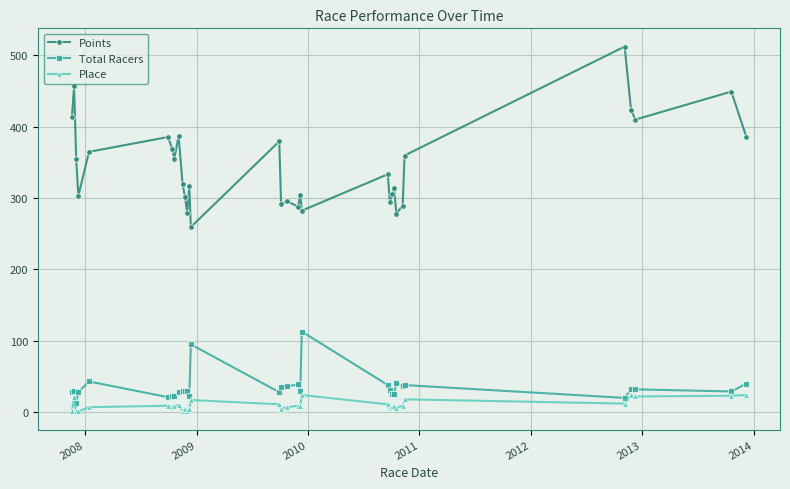

What are all the series names shown in the legend?

Points, Total Racers, Place